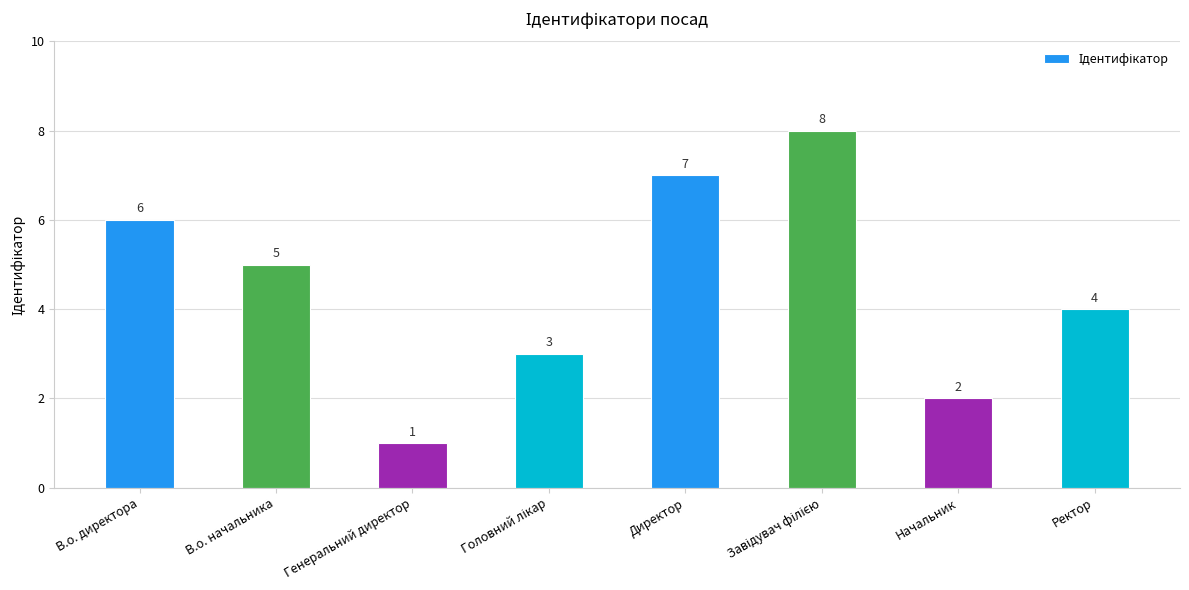

What is the greatest value displayed?

8